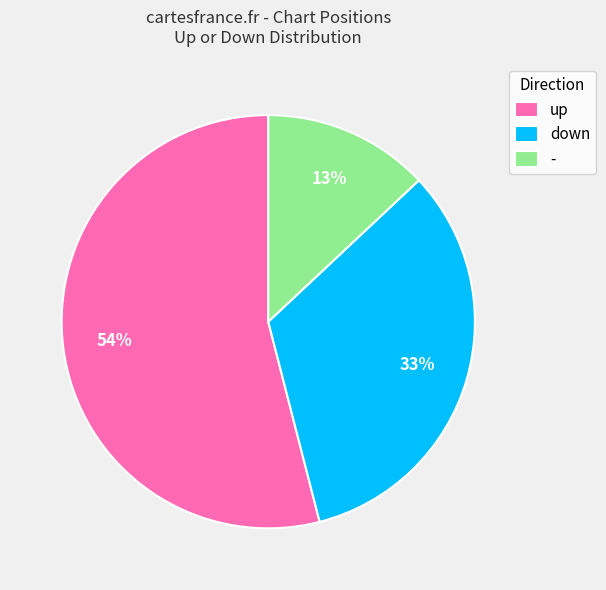

How many slices are in this pie chart?

3